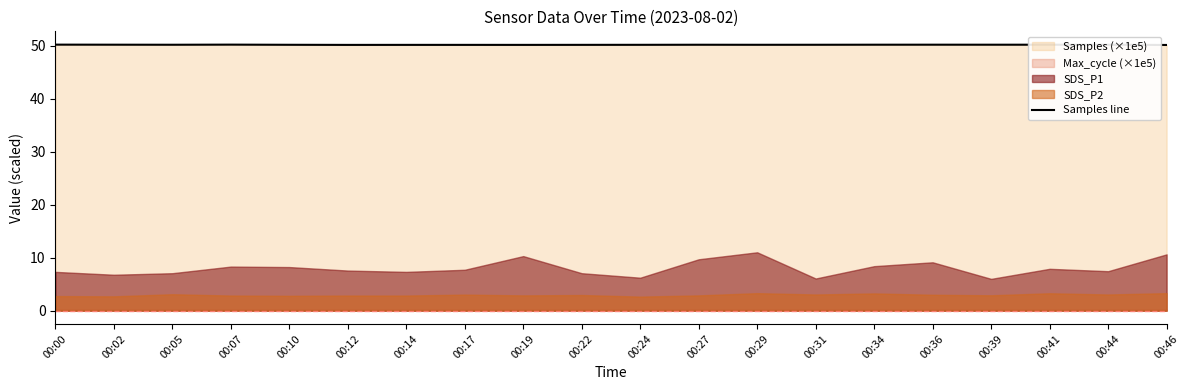

Count the number of categories in the chart.

20